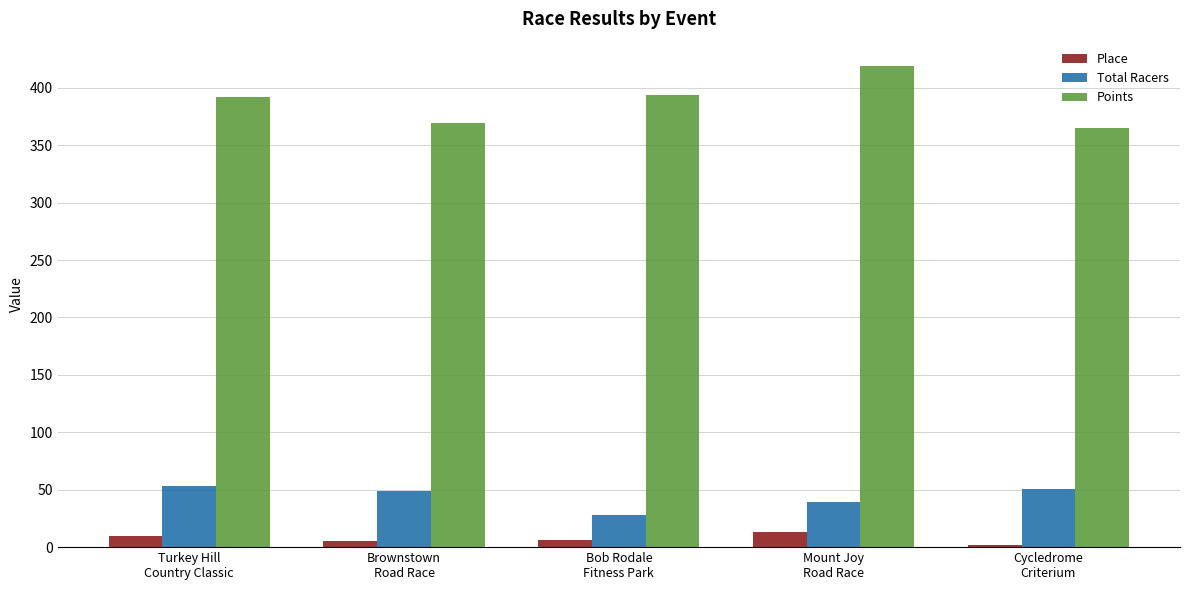

Count the number of data series in this chart.

3